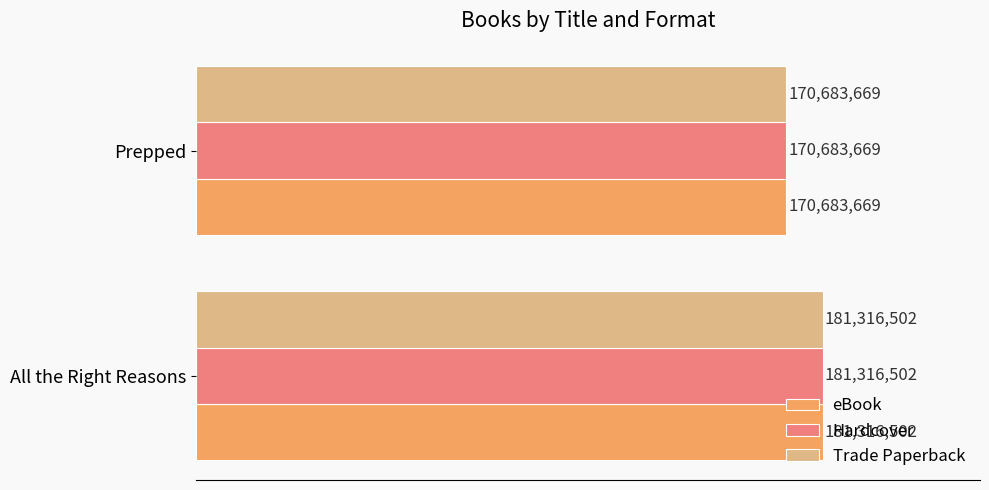

At which category does the chart reach its minimum across all series?

Prepped